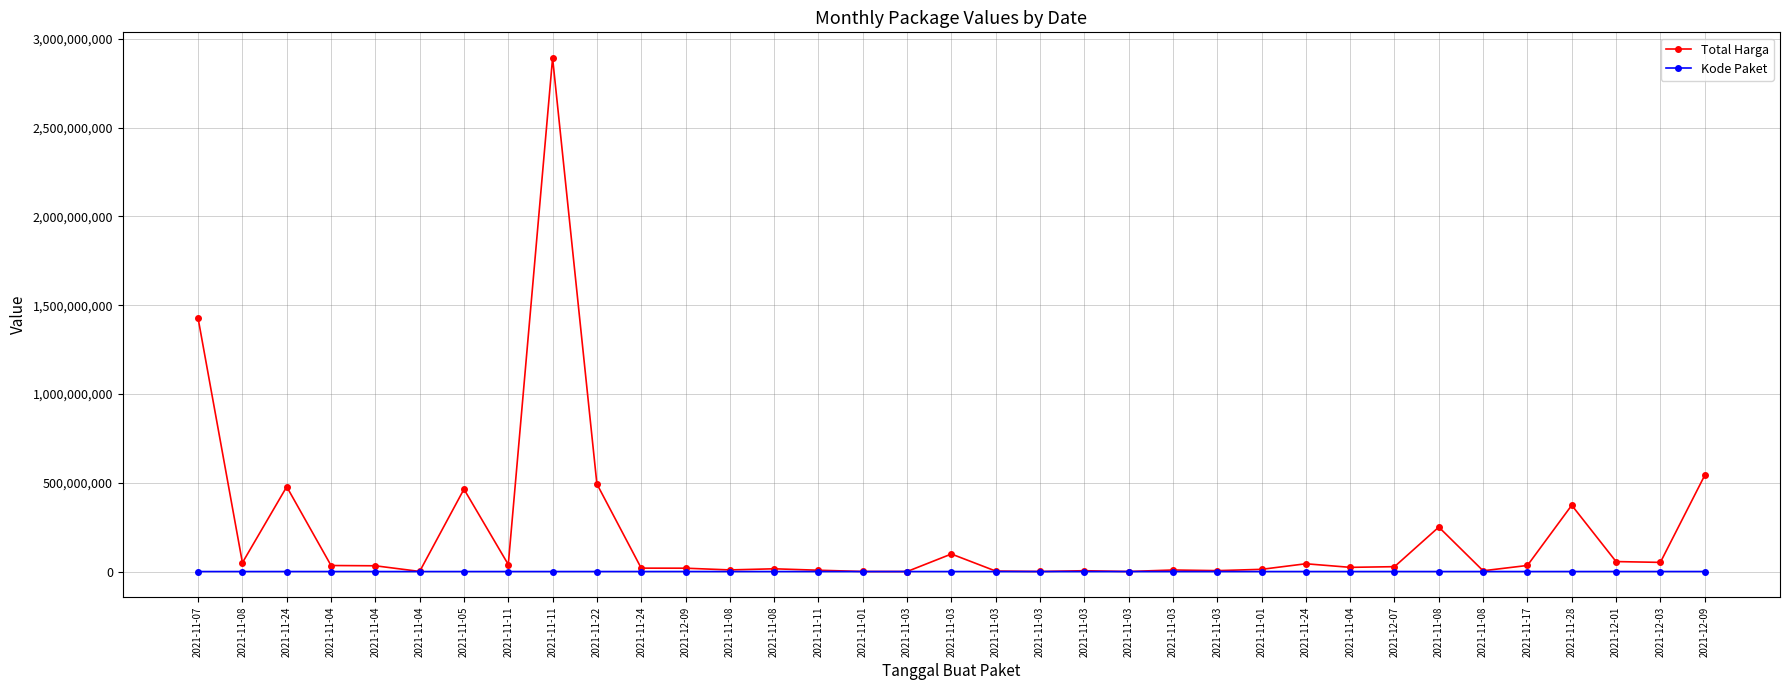

How many categories are shown in the chart?

35